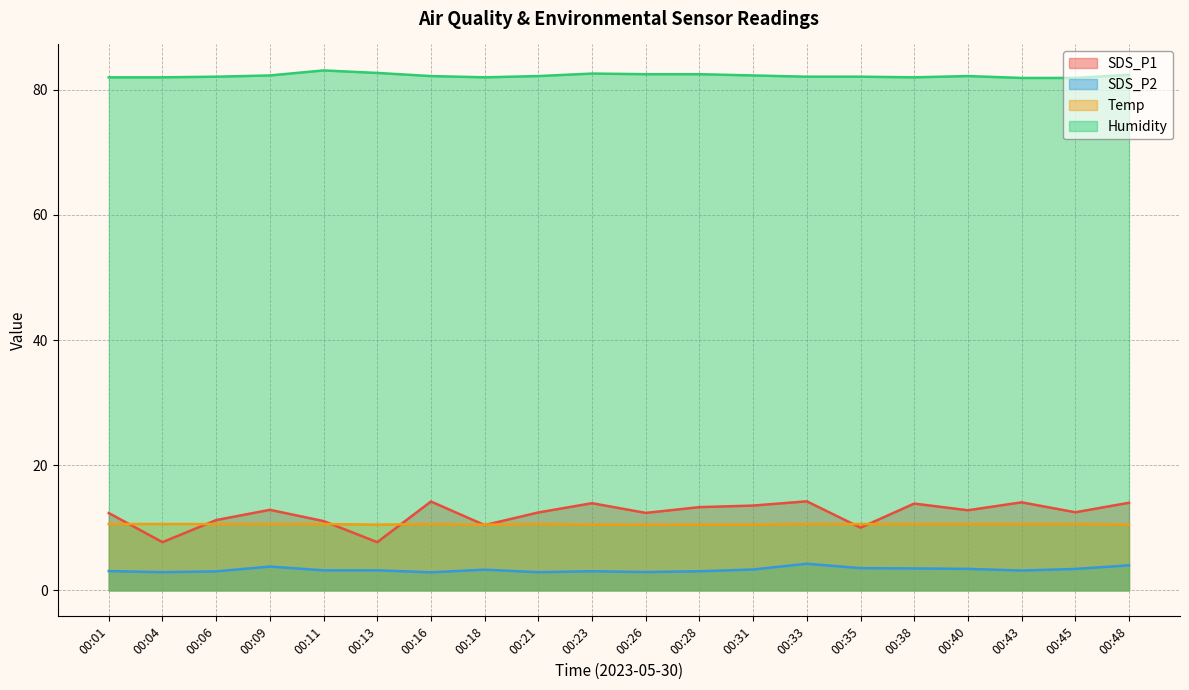

What is the maximum value for Humidity?

83.1